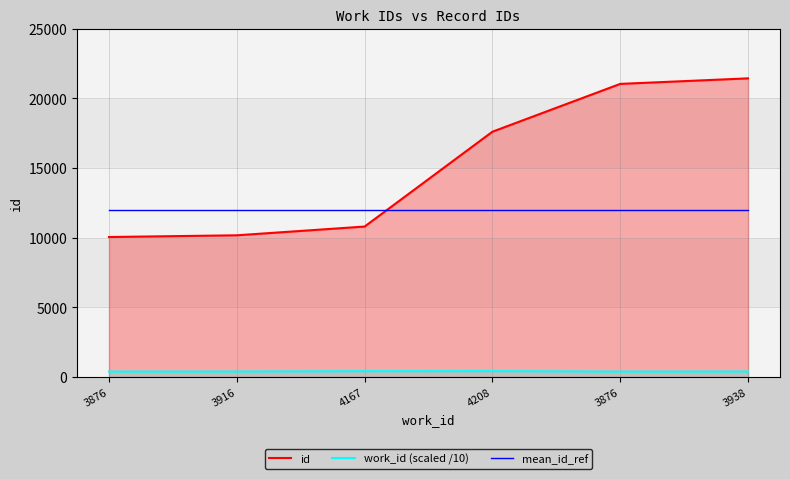

What is the spread (max minus min) of values at 3938?

21034.2